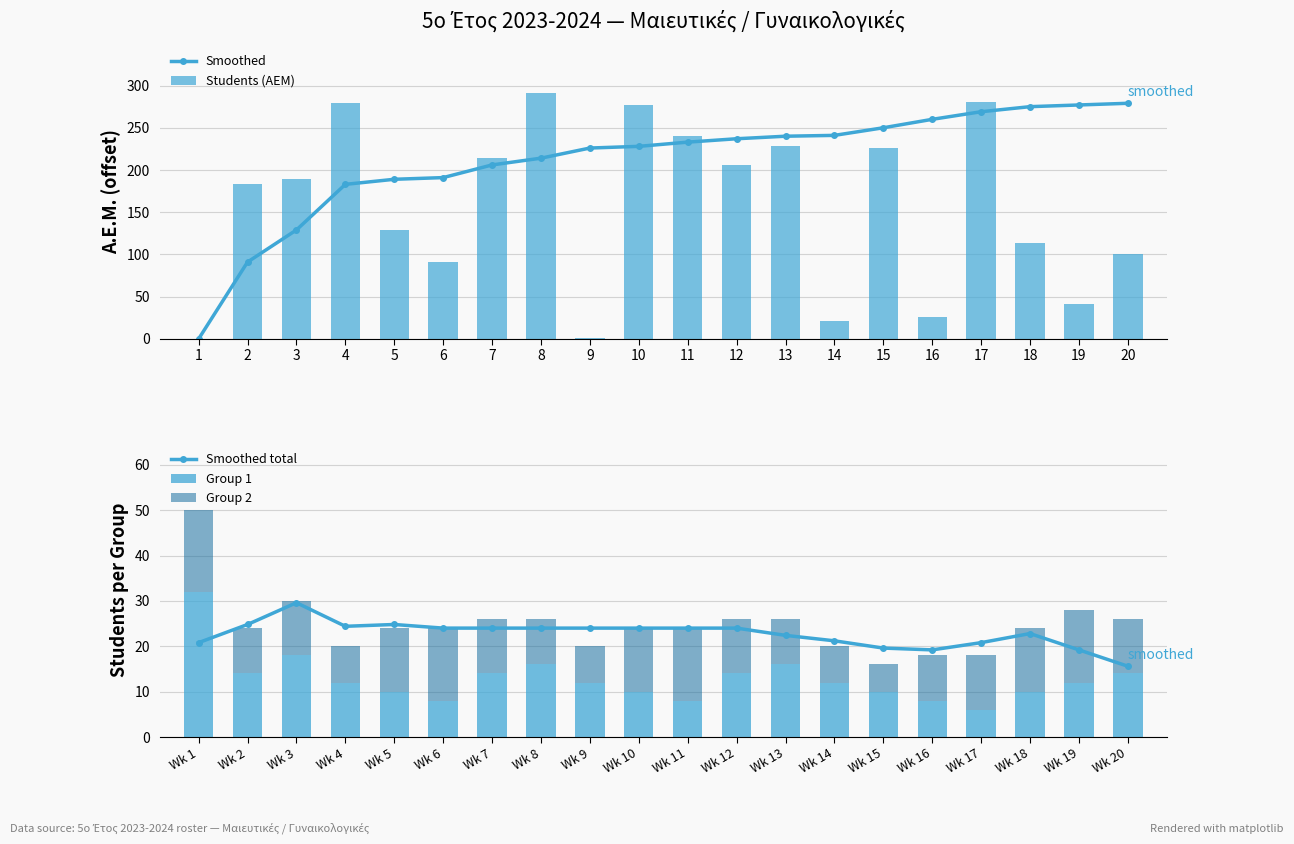

At which label does Group 1 reach its peak?

Wk 1